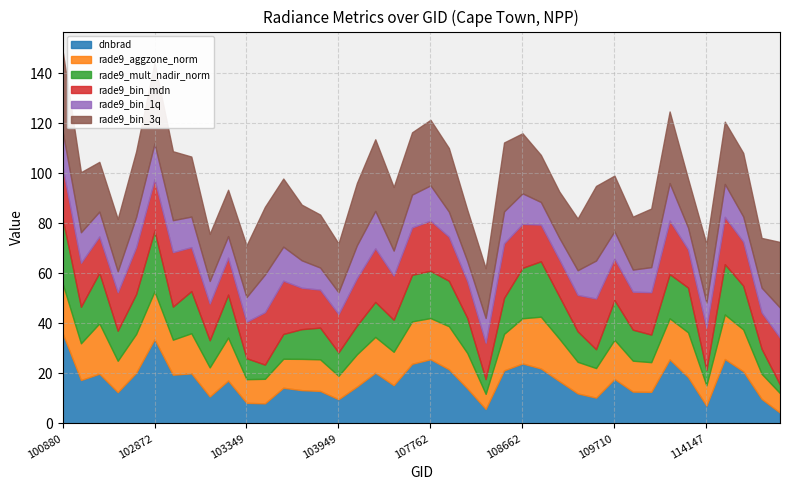

Reading right to left, what are all the values shown in this chart?

dnbrad: 114856=4.3	114628=9.8	114402=20.9	114278=25.8	114147=7.1	113976=18.6	110415=25.6	110231=12.6	109884=12.8	109710=17.8	109362=10.3	109174=12.0	109001=17.0	108833=22.0	108662=24.0	108650=21.2	108121=5.8	107949=14.0	107774=21.7	107762=25.7	107590=23.9	104308=15.3	104190=20.3	104181=14.8	103949=9.7	103831=13.0	103713=13.3	103595=14.3	103587=8.1	103349=8.3	103230=17.2	103112=10.8	102993=20.1	102984=19.5	102872=33.7	102864=20.3	102744=12.5	102623=19.9	101006=17.4	100880=36.2
rade9_aggzone_norm: 114856=7.8	114628=10.1	114402=16.7	114278=17.8	114147=8.1	113976=17.9	110415=16.4	110231=11.9	109884=12.4	109710=15.6	109362=11.8	109174=12.6	109001=17.0	108833=20.7	108662=18.1	108650=14.6	108121=6.0	107949=14.1	107774=17.2	107762=16.5	107590=17.0	104308=13.4	104190=14.3	104181=12.9	103949=9.4	103831=12.6	103713=12.5	103595=11.6	103587=9.8	103349=9.5	103230=17.2	103112=11.6	102993=16.0	102984=14.0	102872=19.2	102864=15.5	102744=12.6	102623=20.1	101006=14.7	100880=20.0
rade9_mult_nadir_norm: 114856=3.4	114628=10.0	114402=17.5	114278=20.1	114147=6.2	113976=17.9	110415=17.7	110231=11.0	109884=12.4	109710=15.9	109362=7.5	109174=12.2	109001=17.0	108833=22.1	108662=20.2	108650=14.4	108121=5.9	107949=14.1	107774=18.2	107762=18.9	107590=18.6	104308=12.8	104190=14.0	104181=11.5	103949=9.4	103831=12.7	103713=11.9	103595=9.9	103587=5.7	103349=8.4	103230=17.2	103112=10.9	102993=16.8	102984=13.2	102872=24.2	102864=16.0	102744=12.0	102623=20.2	101006=14.6	100880=26.0
rade9_bin_mdn: 114856=18.8	114628=14.5	114402=17.6	114278=18.9	114147=16.9	113976=15.3	110415=21.4	110231=16.9	109884=15.2	109710=16.6	109362=20.3	109174=14.6	109001=14.8	108833=14.7	108662=17.6	108650=21.8	108121=14.5	107949=14.8	107774=17.6	107762=20.1	107590=18.9	104308=17.6	104190=21.4	104181=18.9	103949=15.3	103831=15.2	103713=16.6	103595=21.3	103587=21.0	103349=14.6	103230=14.8	103112=14.7	102993=17.6	102984=21.8	102872=20.5	102864=18.8	102744=15.4	102623=14.5	101006=17.6	100880=20.5
rade9_bin_1q: 114856=12.0	114628=9.9	114402=10.0	114278=13.1	114147=10.0	113976=8.7	110415=15.0	110231=10.0	109884=8.8	109710=11.0	109362=15.2	109174=9.8	109001=8.6	108833=9.0	108662=12.2	108650=12.8	108121=9.9	107949=8.0	107774=10.0	107762=14.1	107590=13.1	104308=10.0	104190=15.0	104181=13.1	103949=8.7	103831=8.8	103713=11.0	103595=13.6	103587=15.1	103349=9.8	103230=8.6	103112=9.0	102993=12.2	102984=12.8	102872=14.3	102864=12.0	102744=8.4	102623=9.9	101006=12.2	100880=14.3
rade9_bin_3q: 114856=26.3	114628=19.9	114402=25.4	114278=24.9	114147=23.4	113976=19.5	110415=28.6	110231=23.4	109884=21.2	109710=22.3	109362=29.8	109174=20.7	109001=18.5	108833=18.8	108662=24.0	108650=27.6	108121=19.9	107949=20.5	107774=25.4	107762=26.2	107590=24.9	104308=25.4	104190=28.6	104181=24.9	103949=19.5	103831=21.2	103713=22.3	103595=27.2	103587=27.1	103349=20.7	103230=18.5	103112=18.8	102993=24.0	102984=27.6	102872=32.3	102864=26.3	102744=20.9	102623=19.9	101006=24.0	100880=32.3